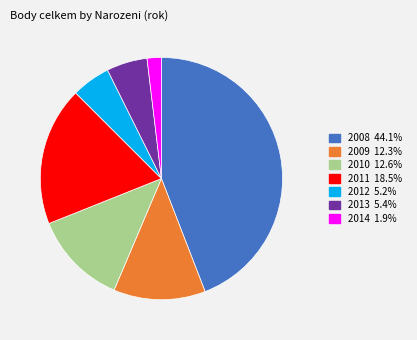

Is there a majority slice in this chart?

No